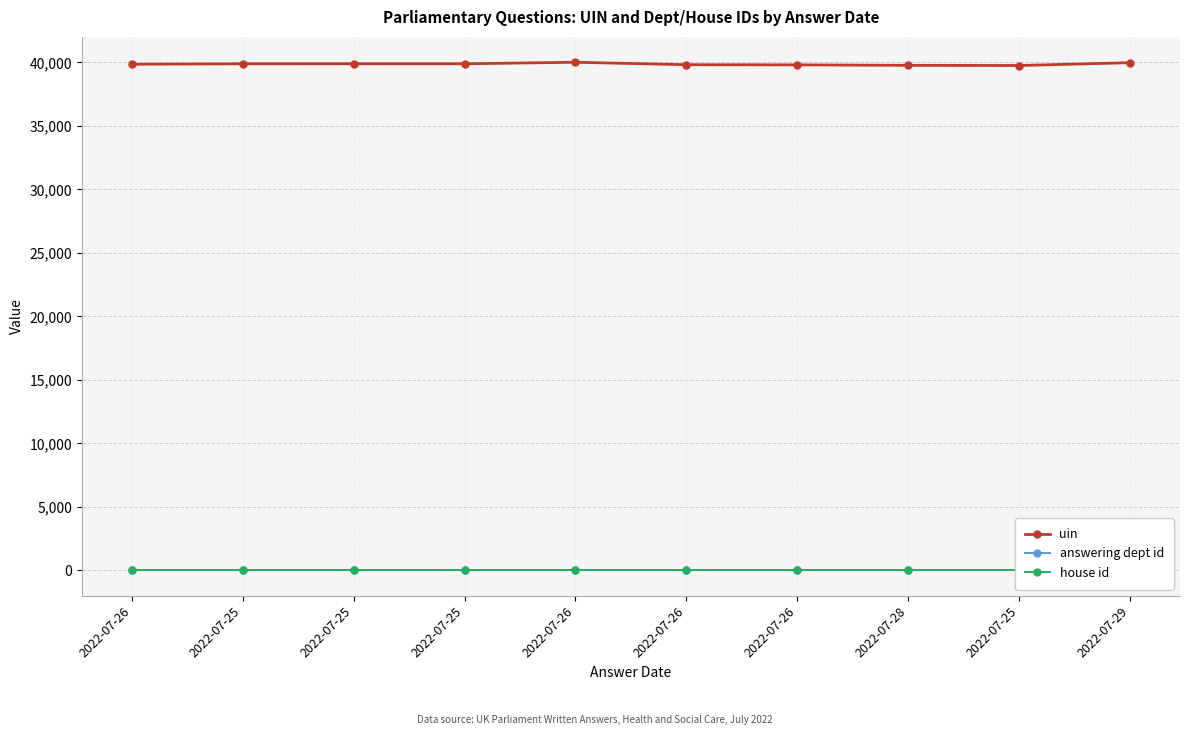

What is the lowest value of the uin series?

39754